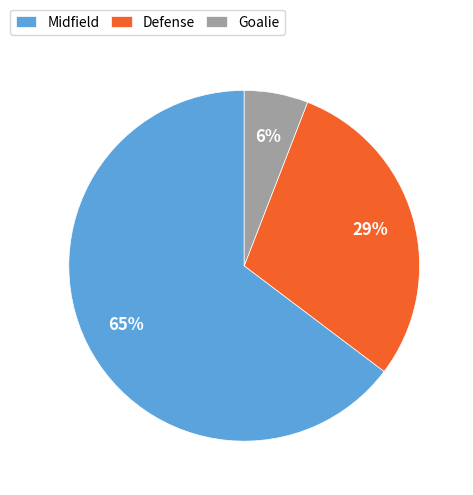

Do Defense and Midfield together represent more than half of the pie?

Yes